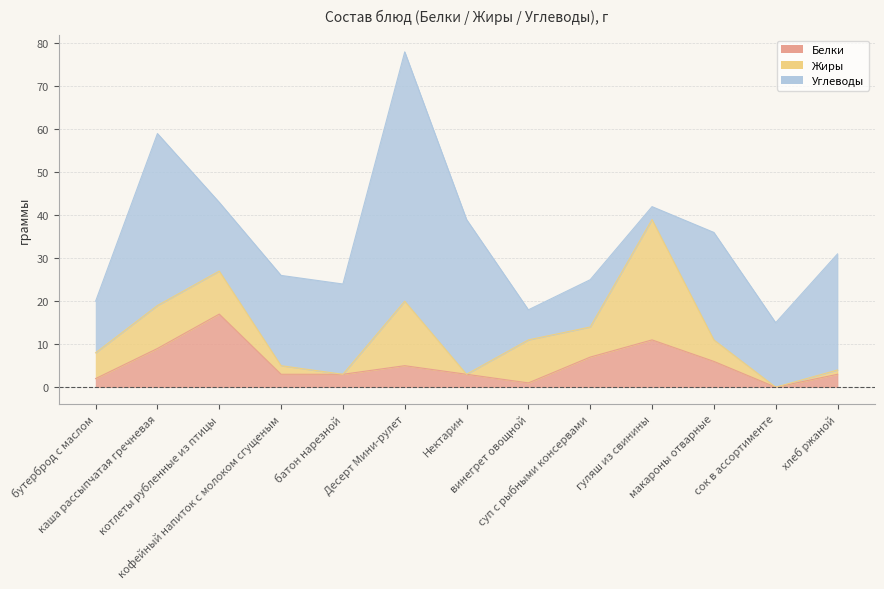

Where is Углеводы nearest to the value 30?

хлеб ржаной